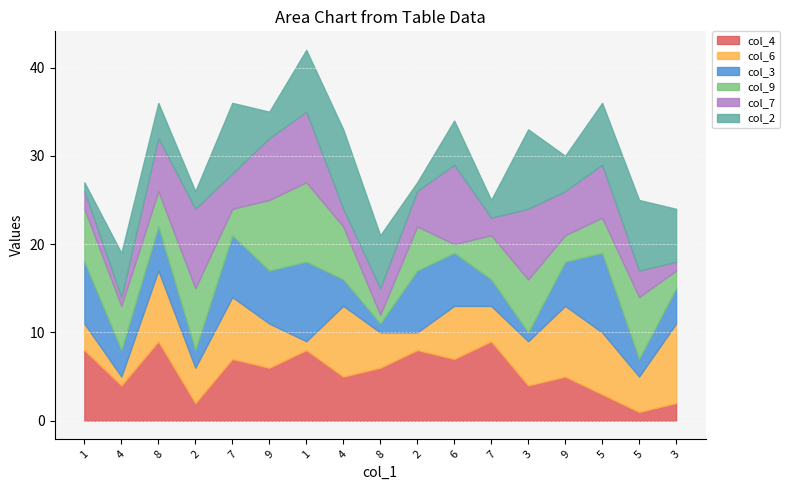

At how many categories does at least one series exceed 7?

15